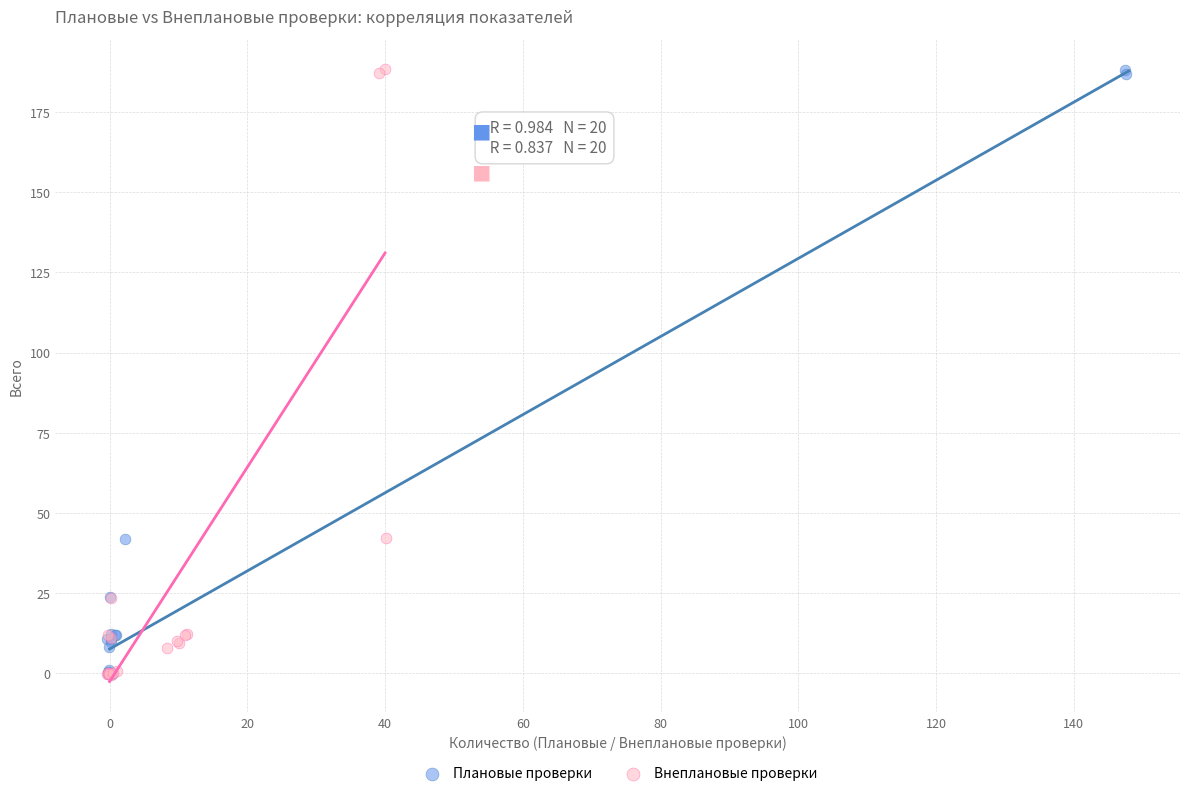

Which series has the largest Y range (max minus min)?

Внеплановые проверки